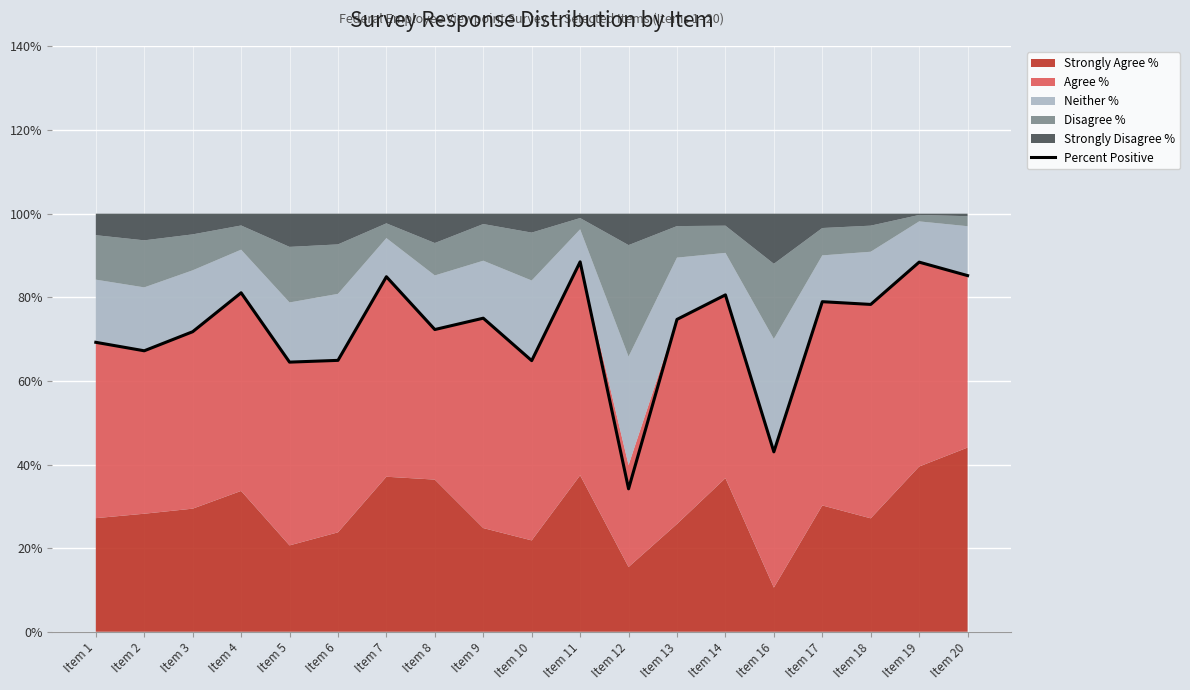

How many interior local valleys (lower than both neighbors) does the data have?

7